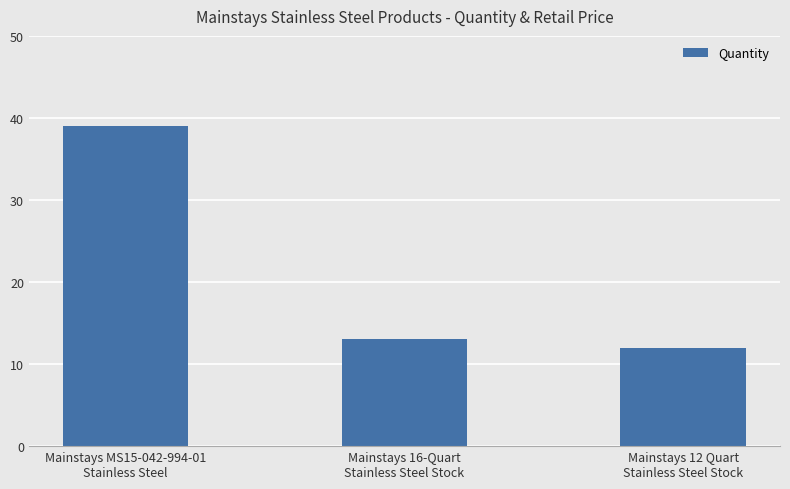

What is the sum of the values at Mainstays MS15-042-994-01
Stainless Steel and Mainstays 12 Quart
Stainless Steel Stock?

51